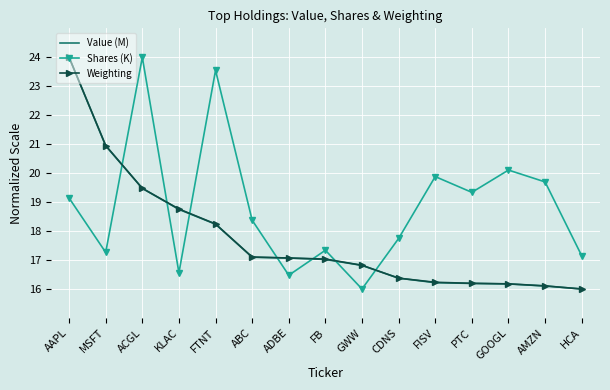

What is the average value of the Shares (K) series?

18.8